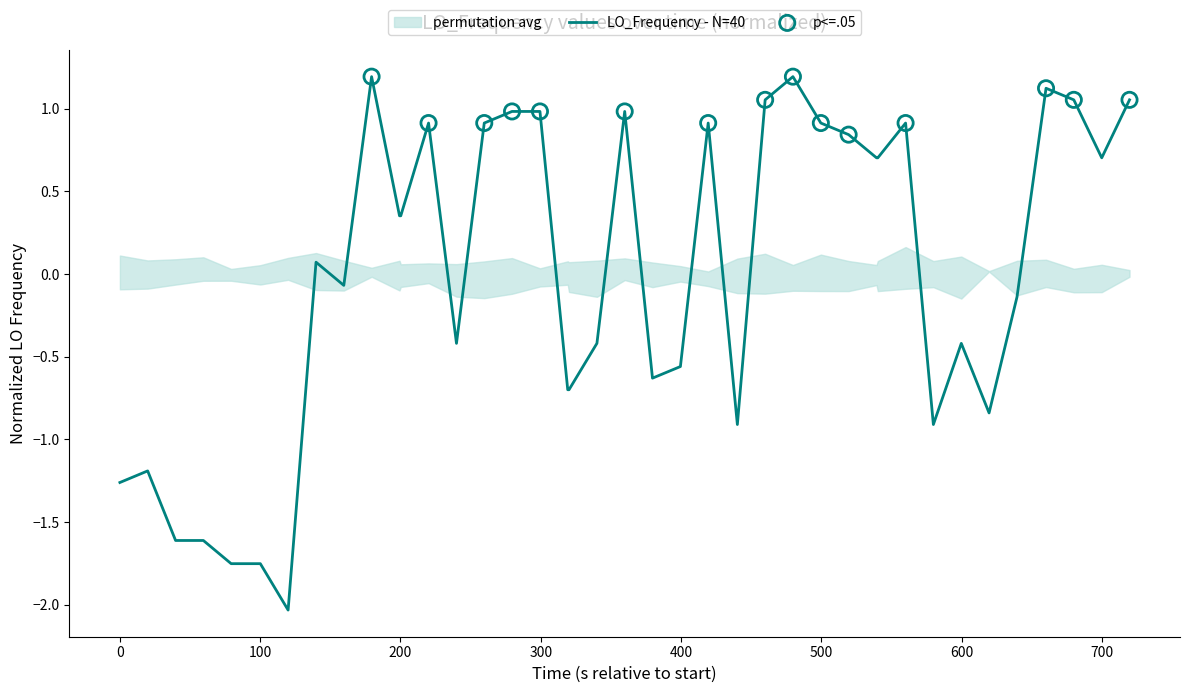

What is the highest value of the LO_Frequency - N=40 series?

1.2